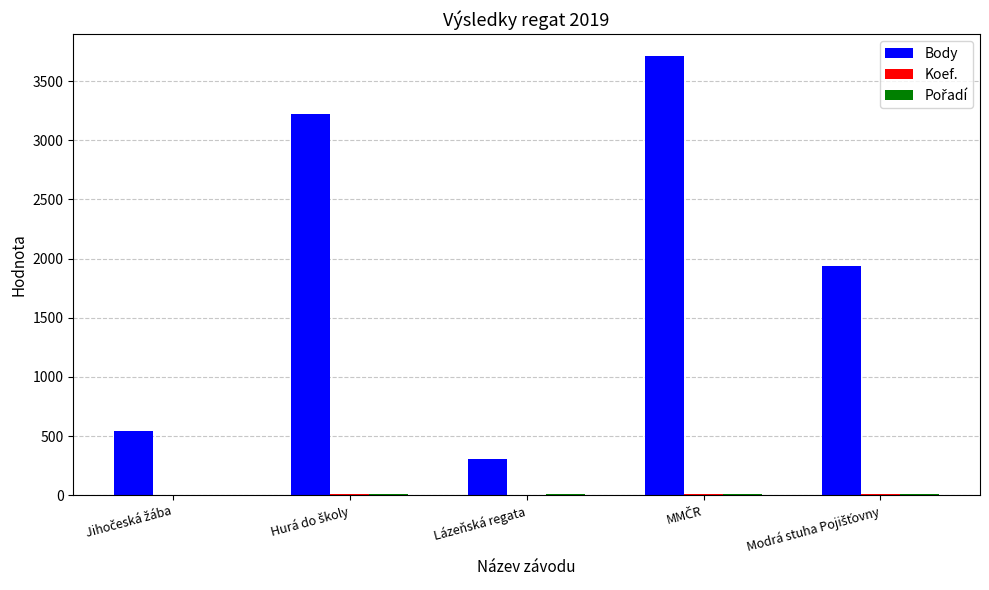

Which series has the largest total across all categories?

Body